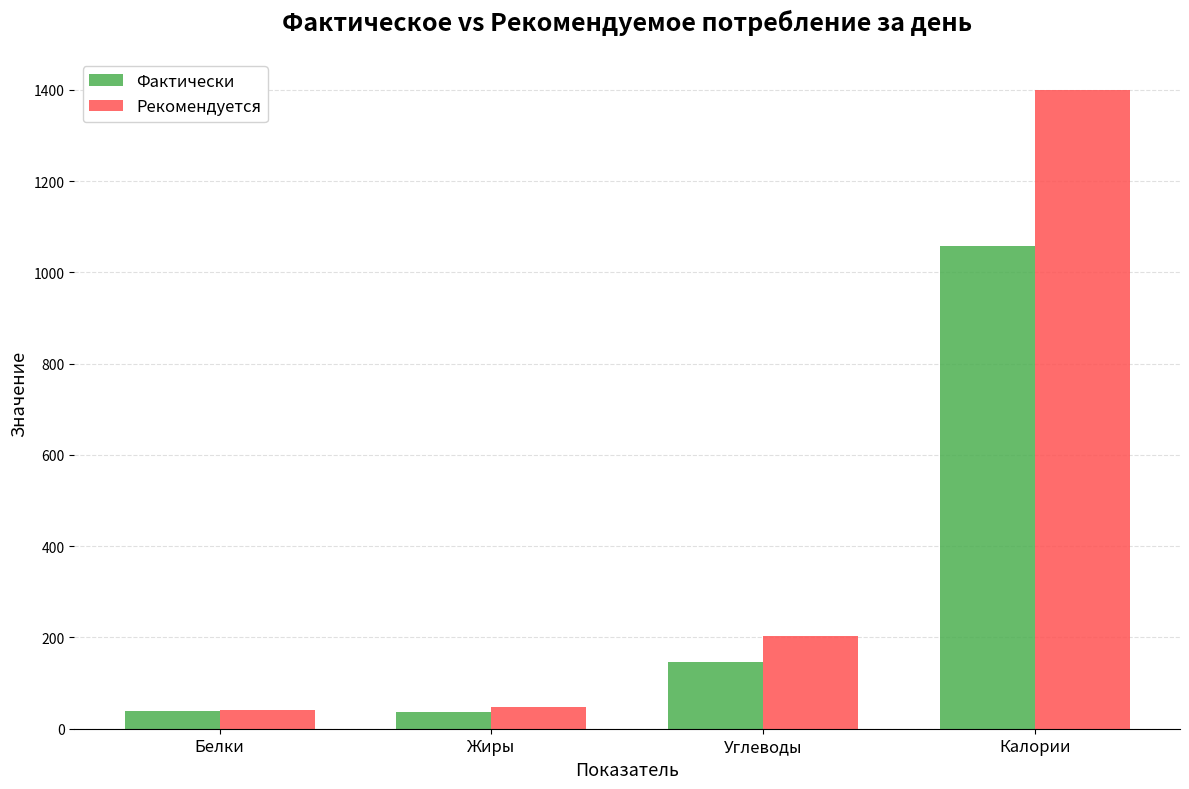

At which label is Рекомендуется closest to 721?

Углеводы